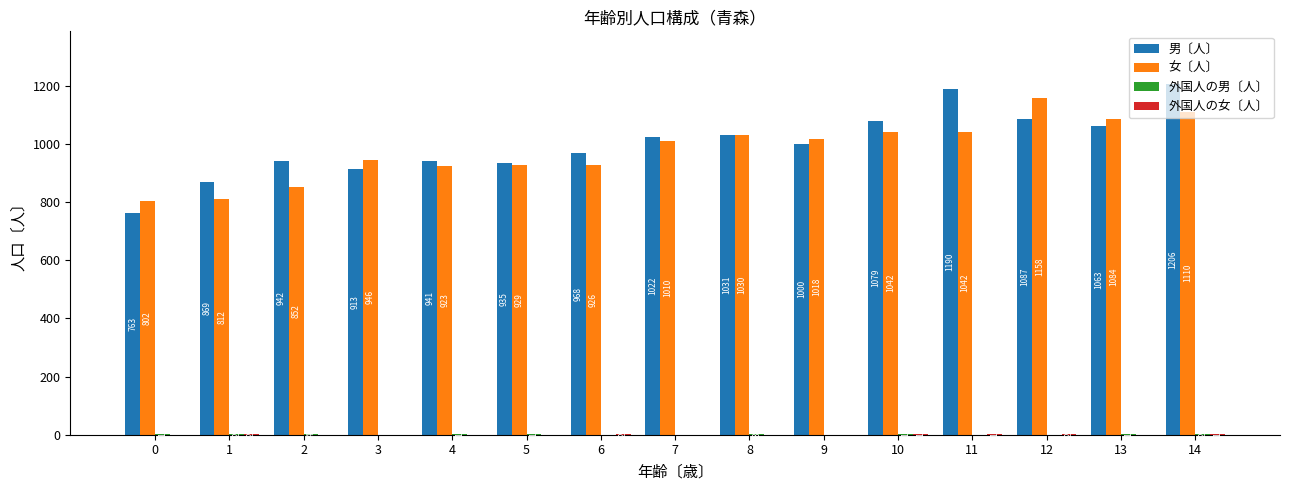

What is the sum of the 女〔人〕 values at 1 and 8?

1842